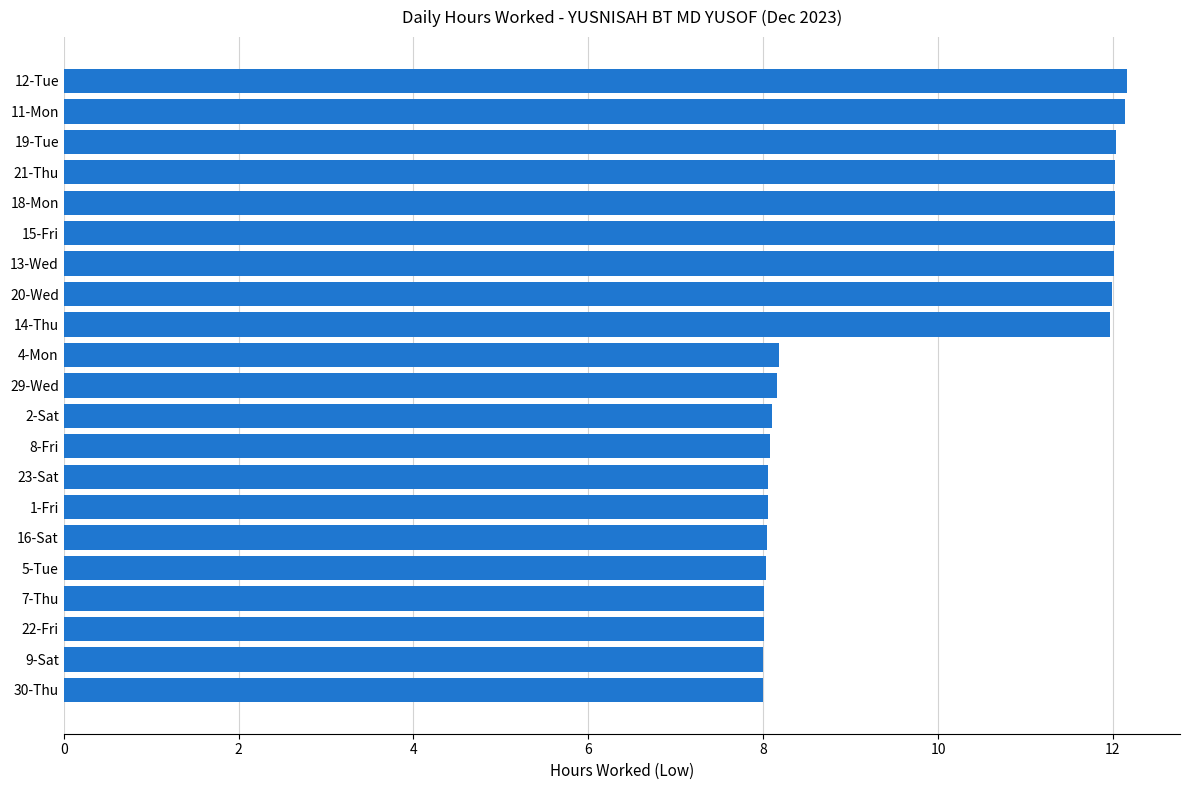

What is the ratio of the value at 13-Wed to the value at 16-Sat?

1.5